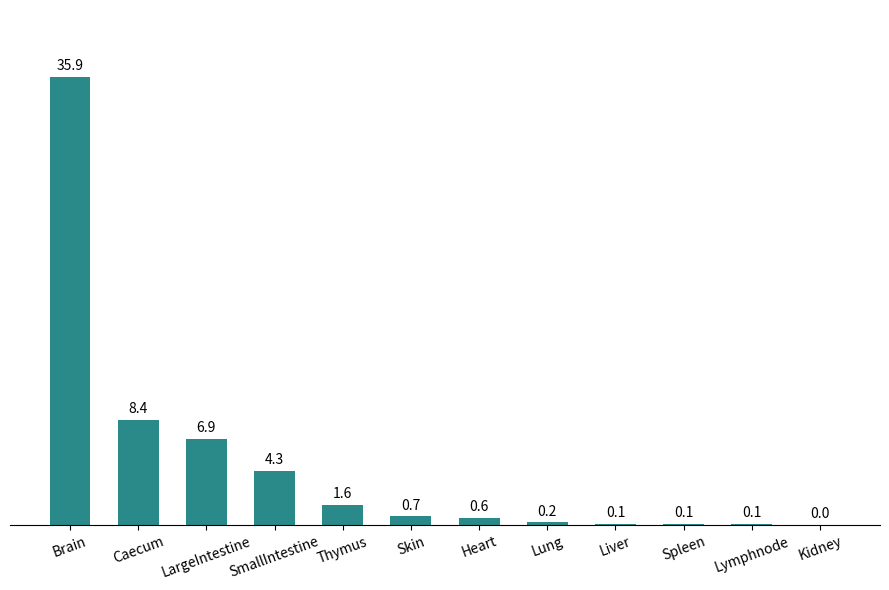

What is the maximum value shown in the chart?

35.9